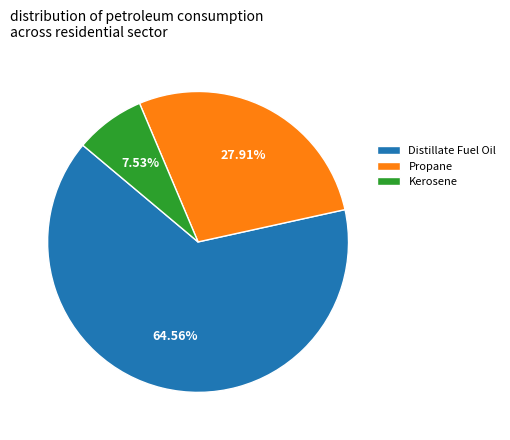

How many segments does this pie chart have?

3